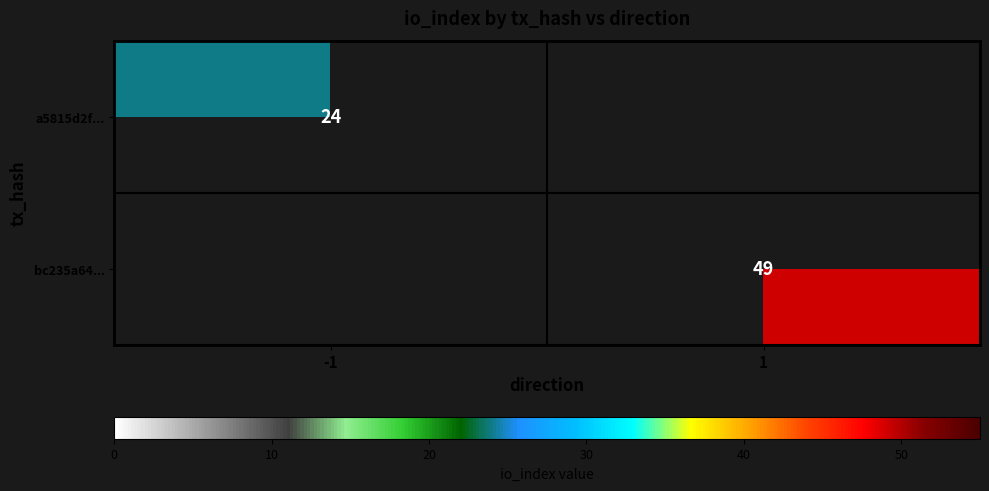

The a5815d2f... series shows 36 at -1. True or false?

False